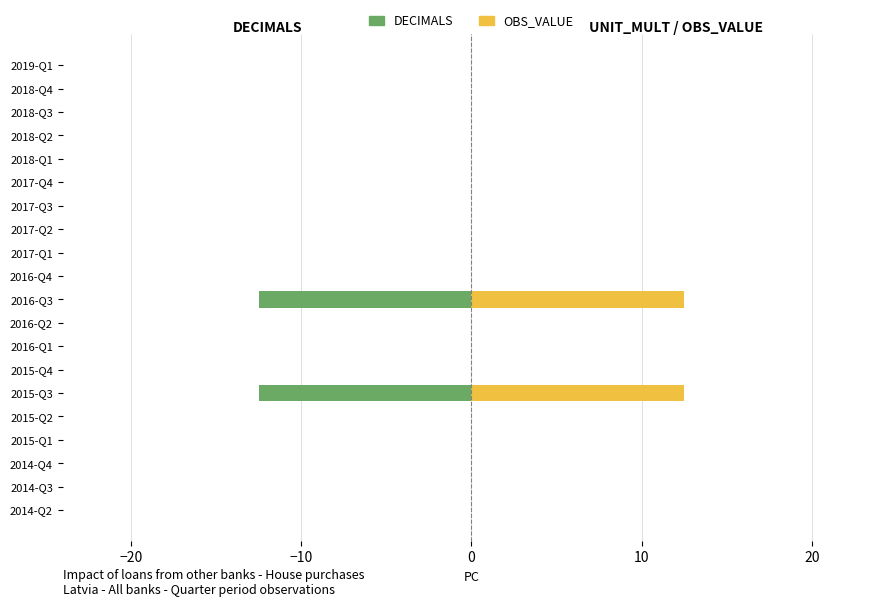

Which series has the largest total across all categories?

OBS_VALUE